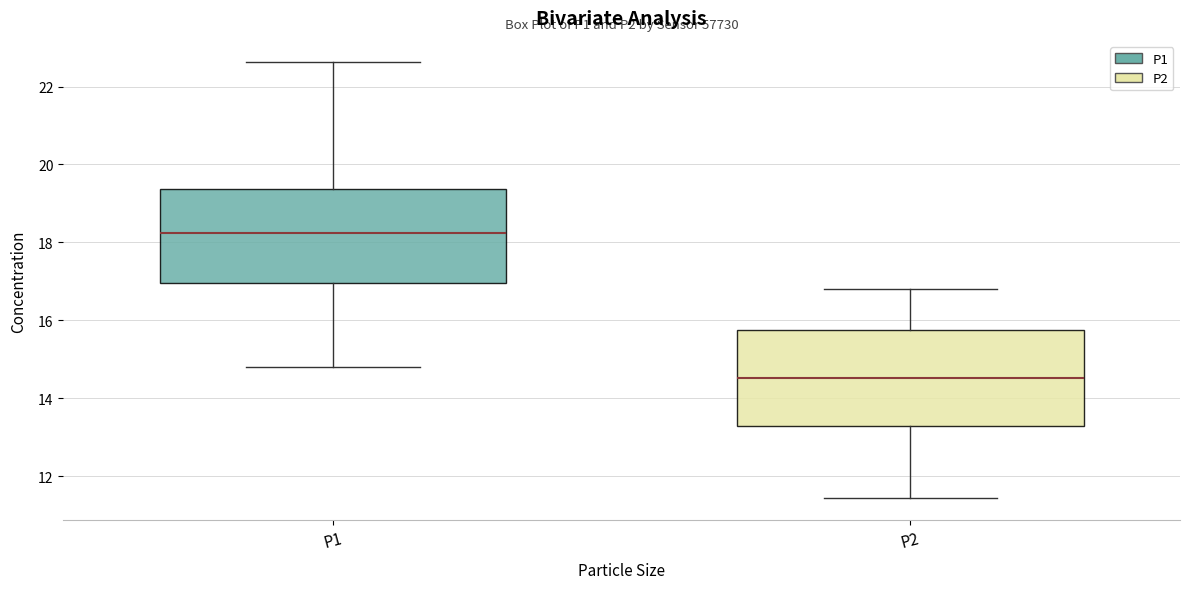

Reading left to right, transcribe this box plot: for each box, give where its median line is, the range the box spans, and where its two whiskers end, as read against the y-axis. The values are not printed on the chart, so give them approximately, as read against the axis.

P1: median 18.2, box 17.0 to 19.4, whiskers 14.8 to 22.6
P2: median 14.6, box 13.2 to 15.8, whiskers 11.4 to 16.8